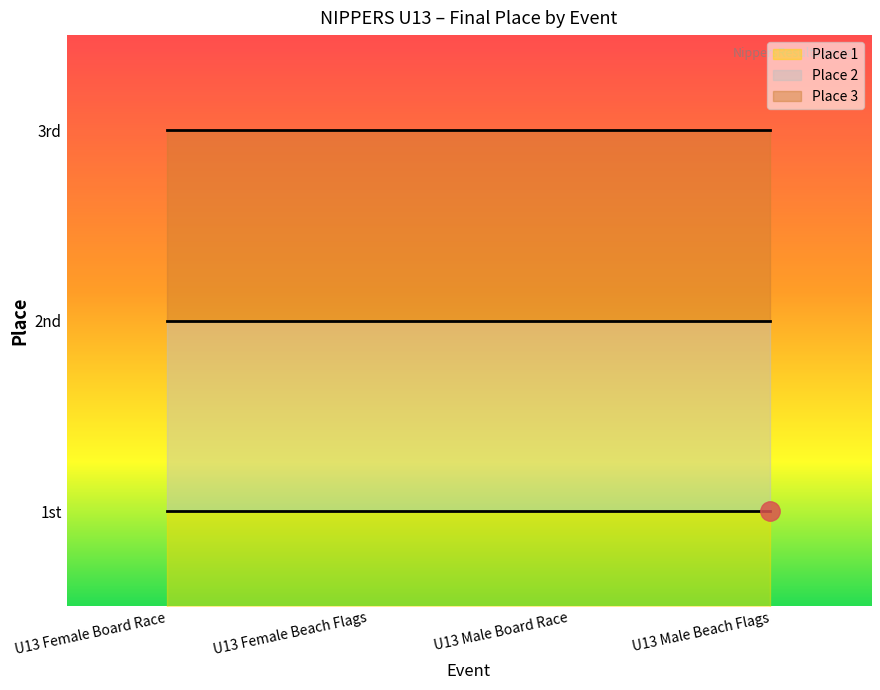

The chart shows a value of 5 at U13 Female Board Race Final. True or false?

False